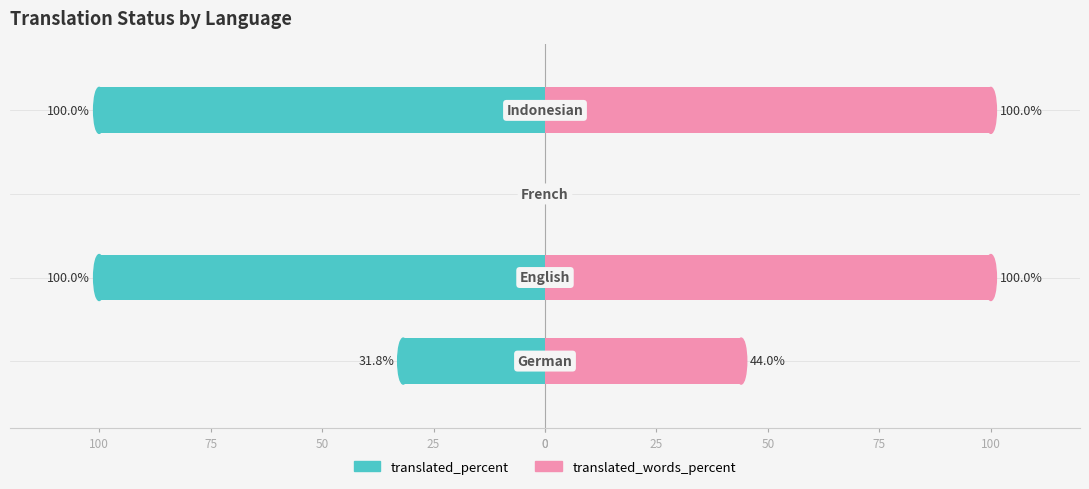

How many bars are there in each group?

2